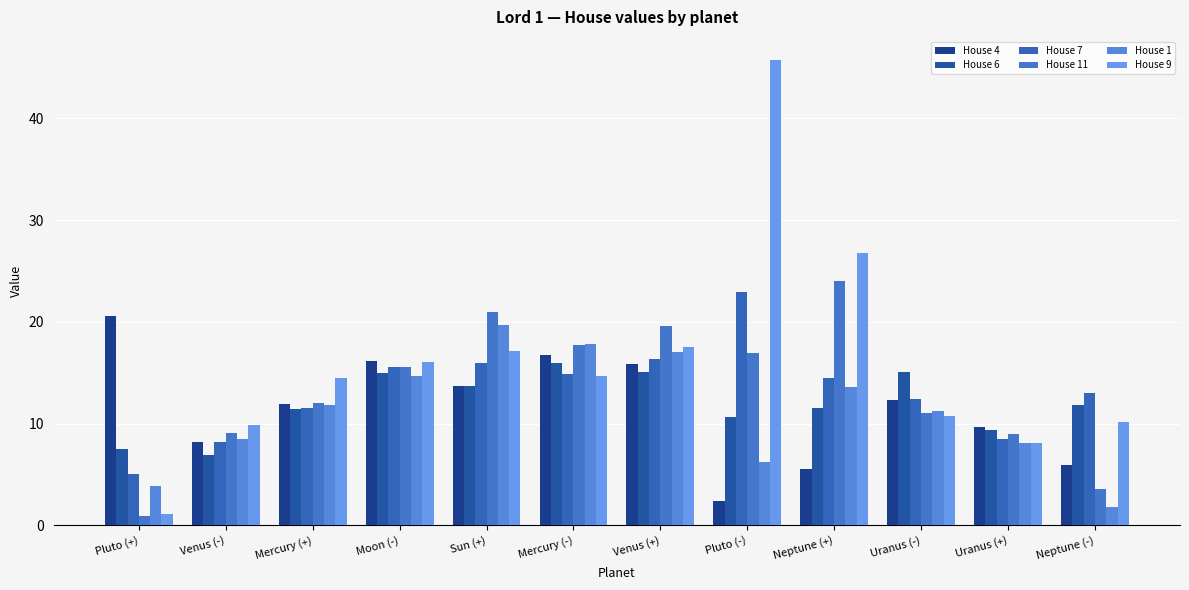

Which category has the lowest value across all series?

Pluto (+)